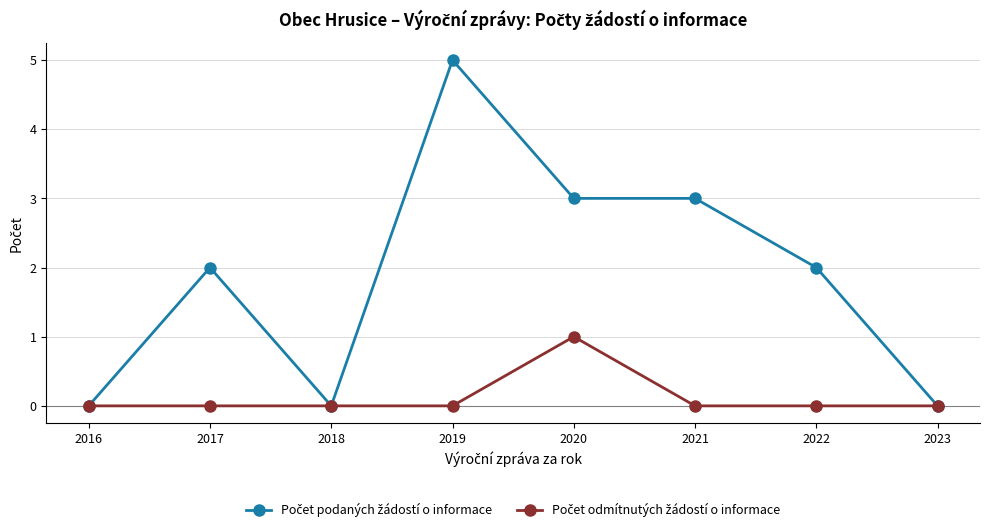

At which category is the sum across all series the highest?

2019